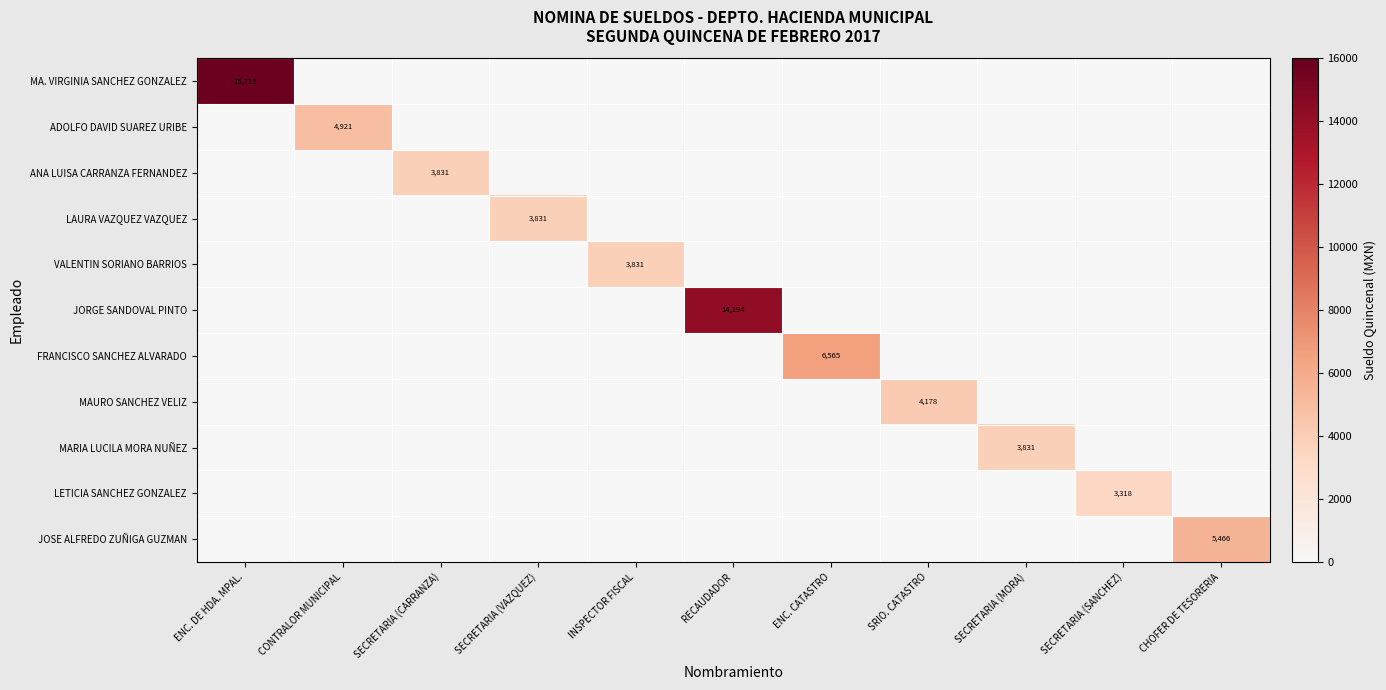

Which label corresponds to the largest value in the chart?

ENC. DE HDA. MPAL.